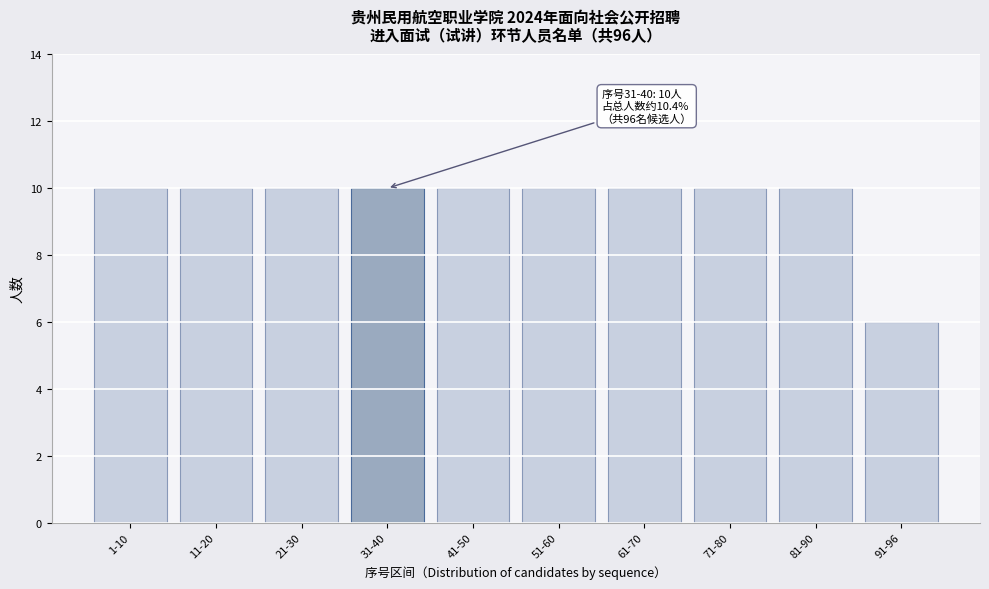

Reading left to right, what are all the values shown in this chart?

10	10	10	10	10	10	10	10	10	6